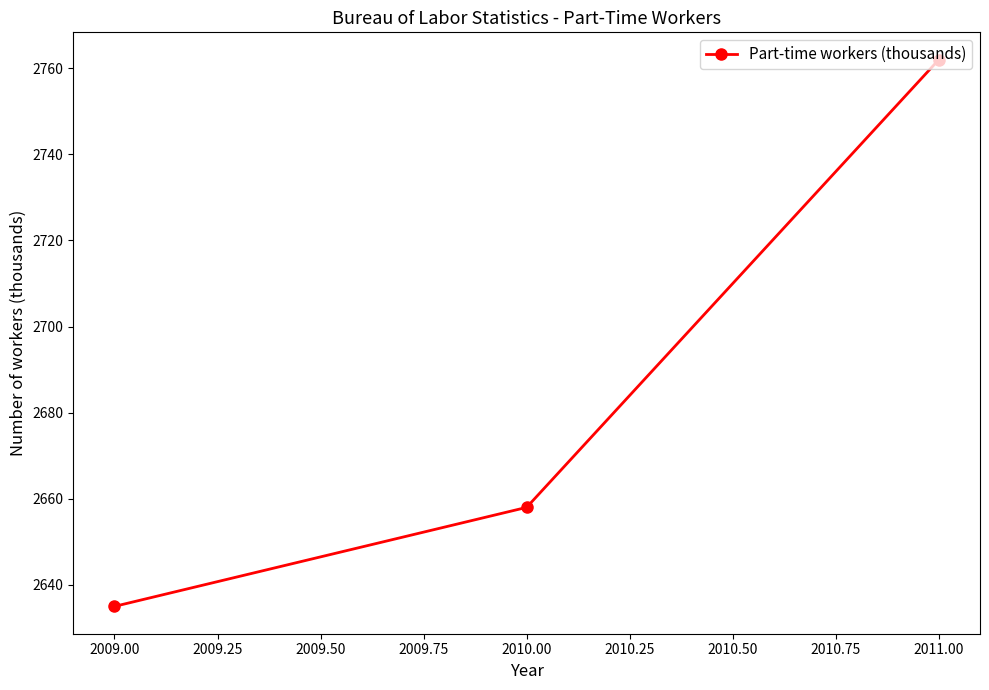

What is the average value?

2685